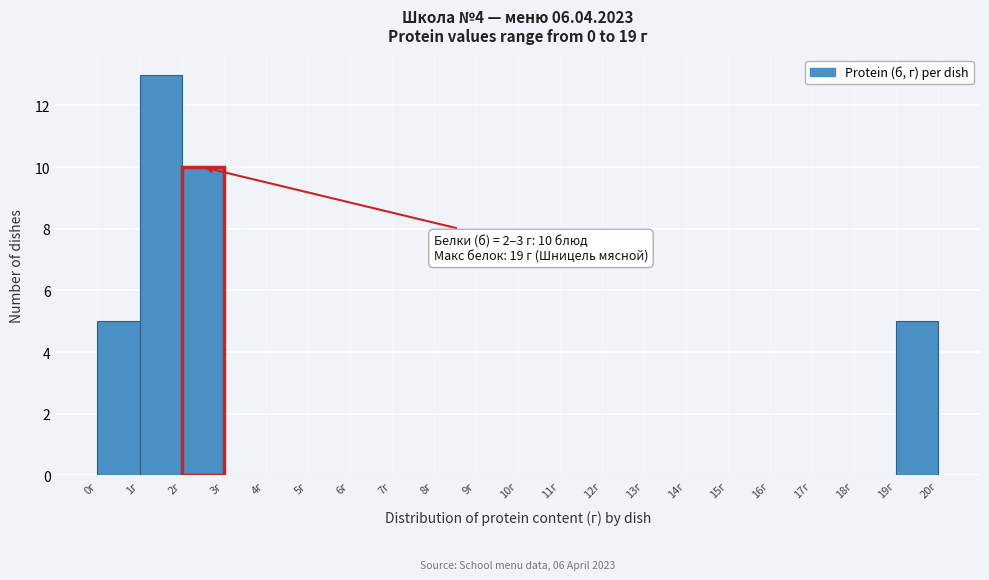

Over which range of the x-axis is the bar tallest?

1 to 2